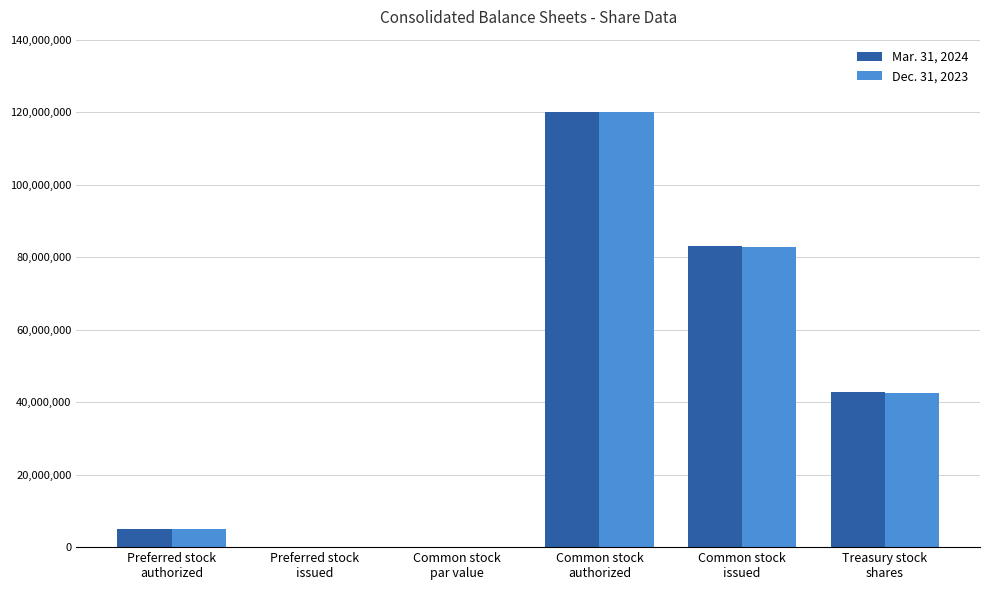

What is the maximum value shown in the chart?

120000000